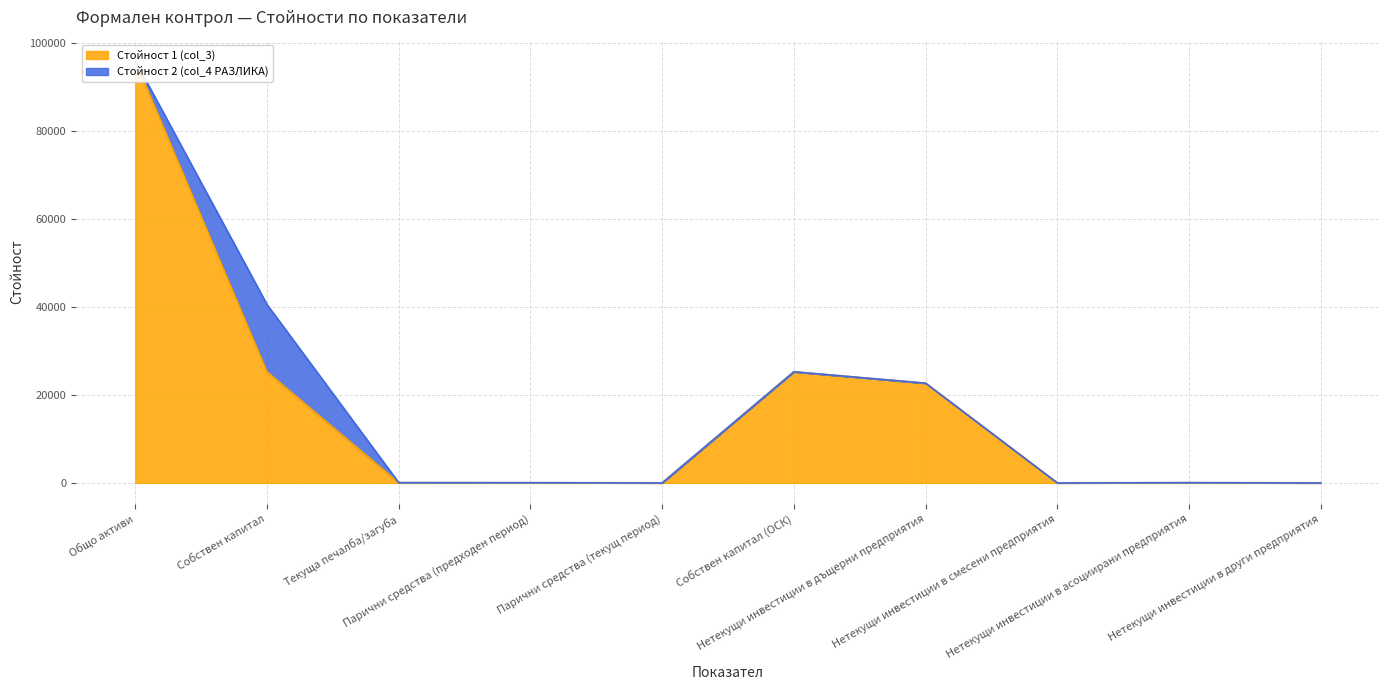

List the labels in order of value, smallest first.

Нетекущи инвестиции в смесени предприятия, Нетекущи инвестиции в други предприятия, Парични средства (текущ период), Парични средства (предходен период), Нетекущи инвестиции в асоциирани предприятия, Текуща печалба/загуба, Нетекущи инвестиции в дъщерни предприятия, Собствен капитал, Собствен капитал (ОСК), Общо активи